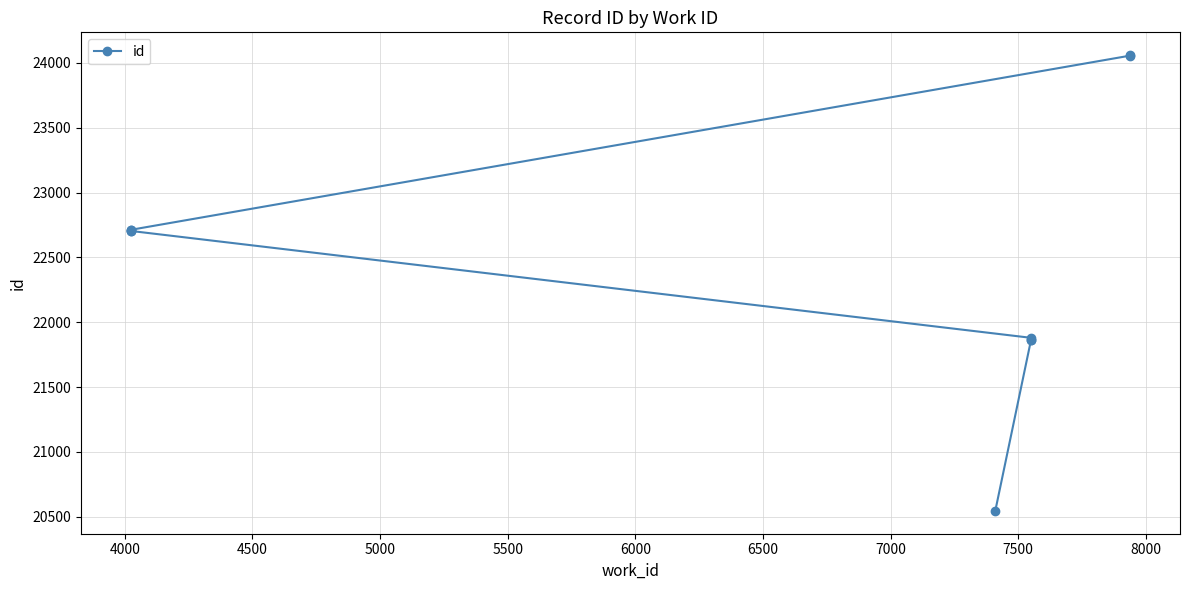

Count the number of values greater than 22706.

4